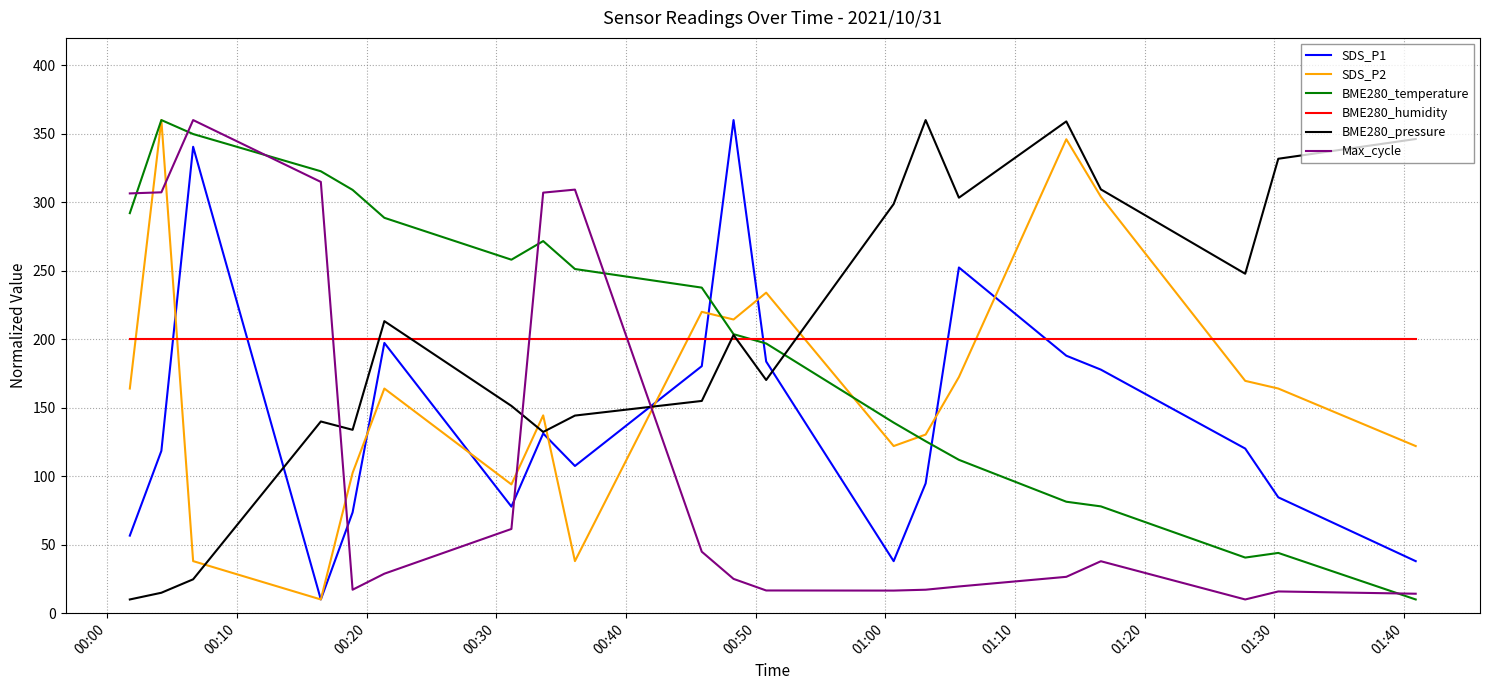

What is the greatest value displayed?

360.0